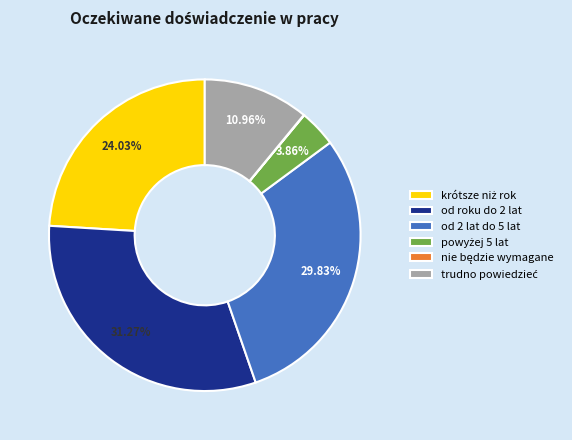

Does any single category account for the majority?

No